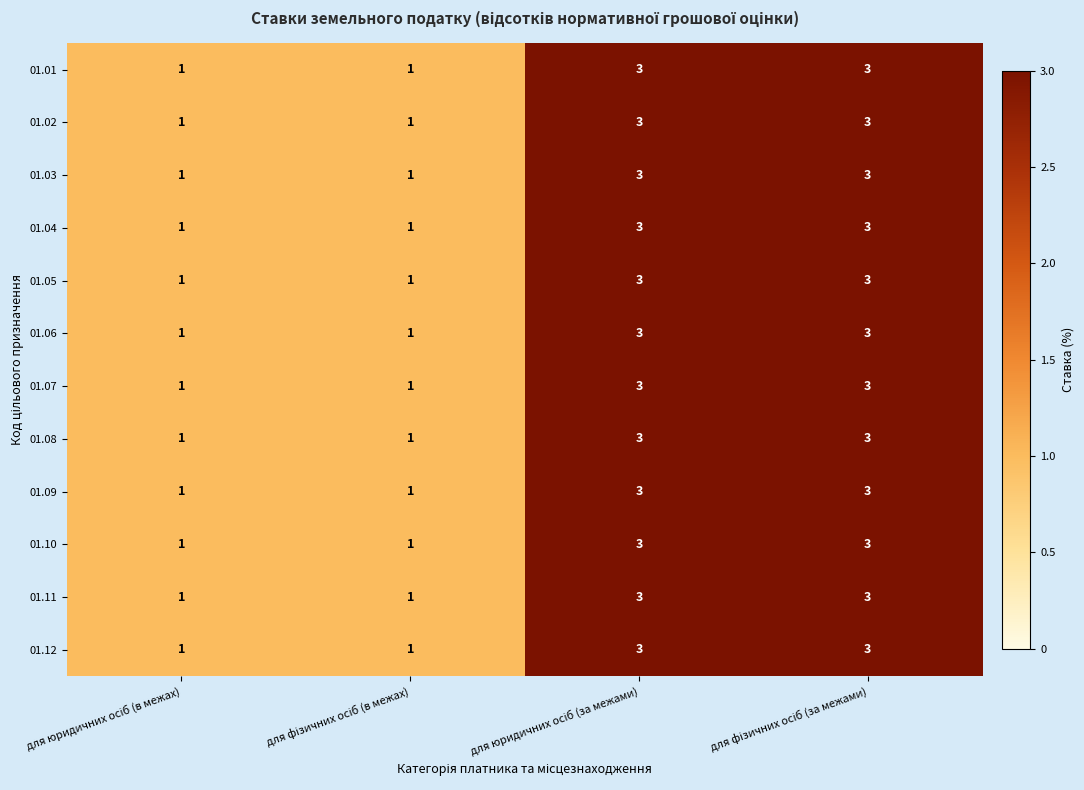

Count the 01.04 values in the range 1 to 3.

4